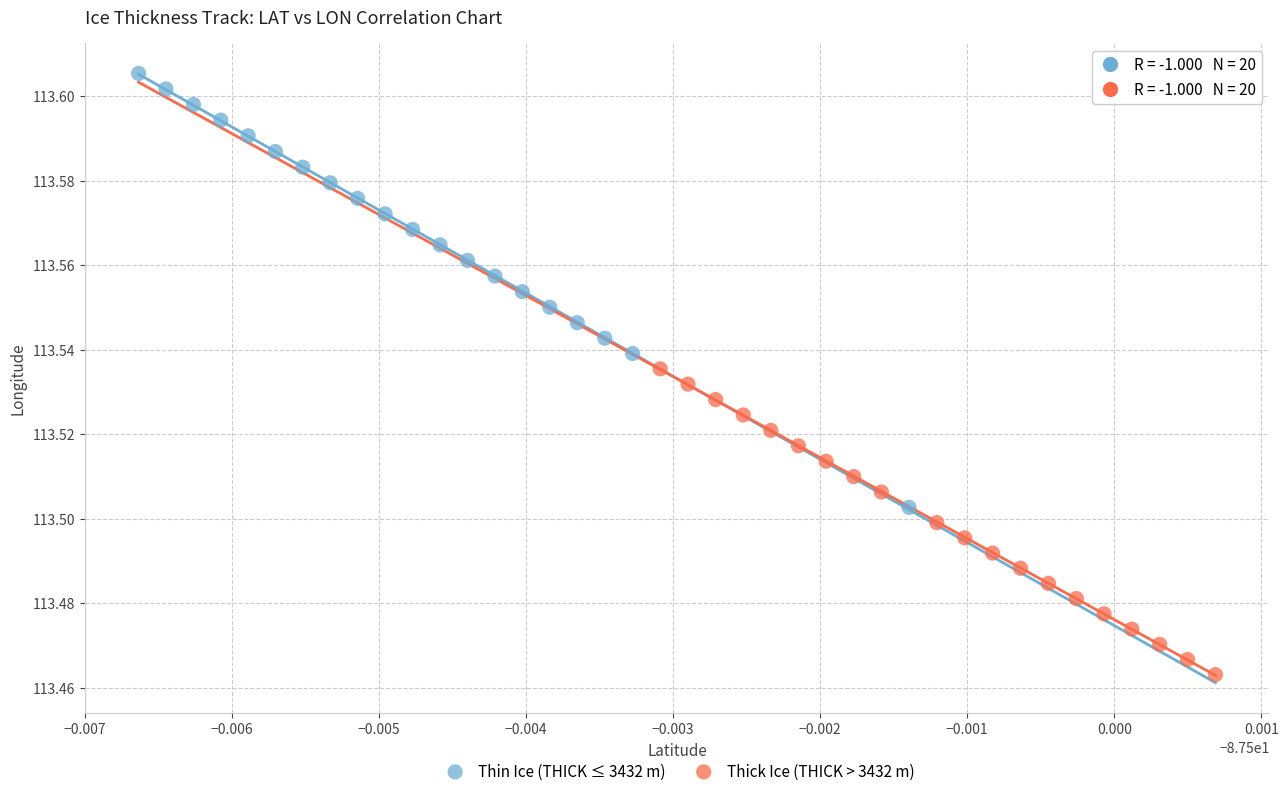

Which series contains the highest Y value?

Thin Ice (THICK ≤ 3432 m)